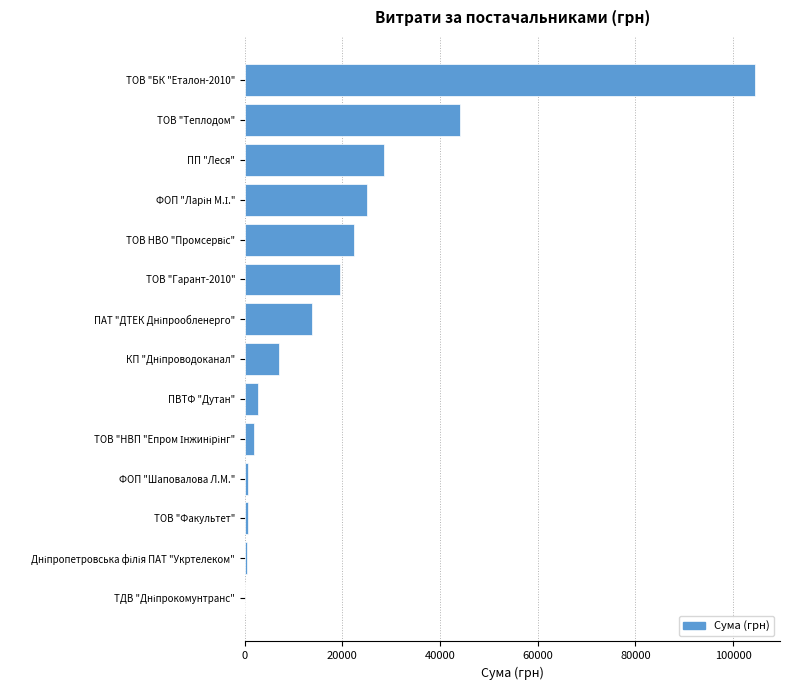

What is the sum of the values at ТОВ "Теплодом" and ПВТФ "Дутан"?

46796.0